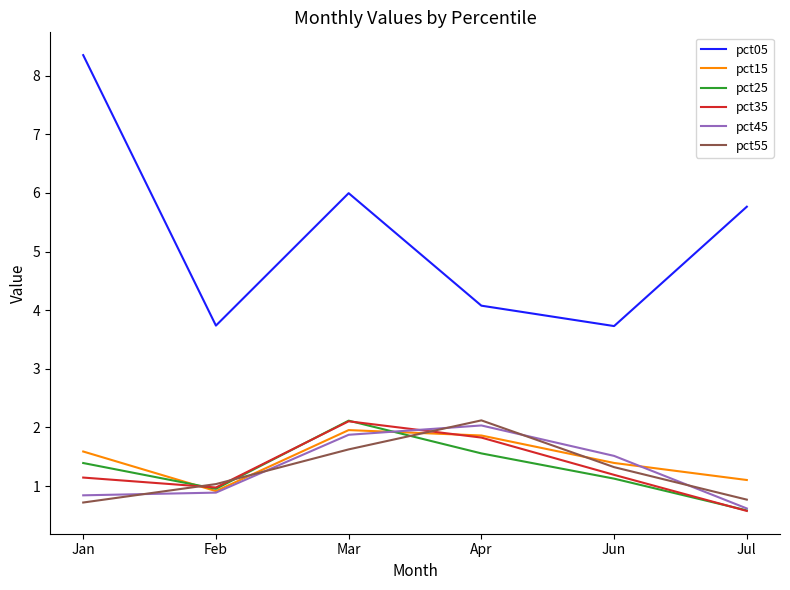

What are all the series names shown in the legend?

pct05, pct15, pct25, pct35, pct45, pct55